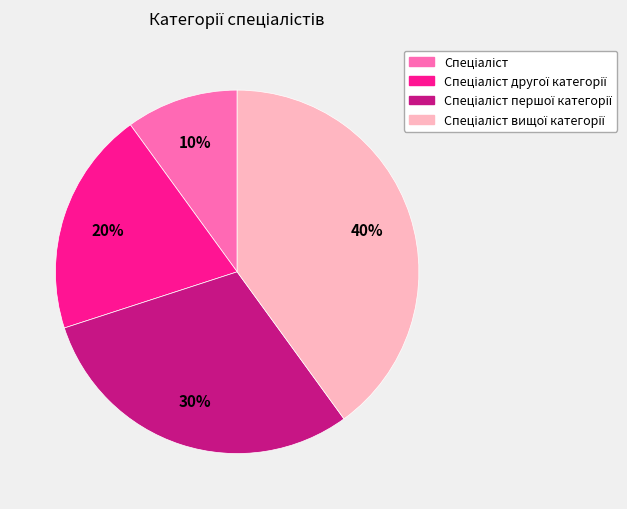

To the nearest percent, what is the difference between the largest and smallest slice percentages?

30%